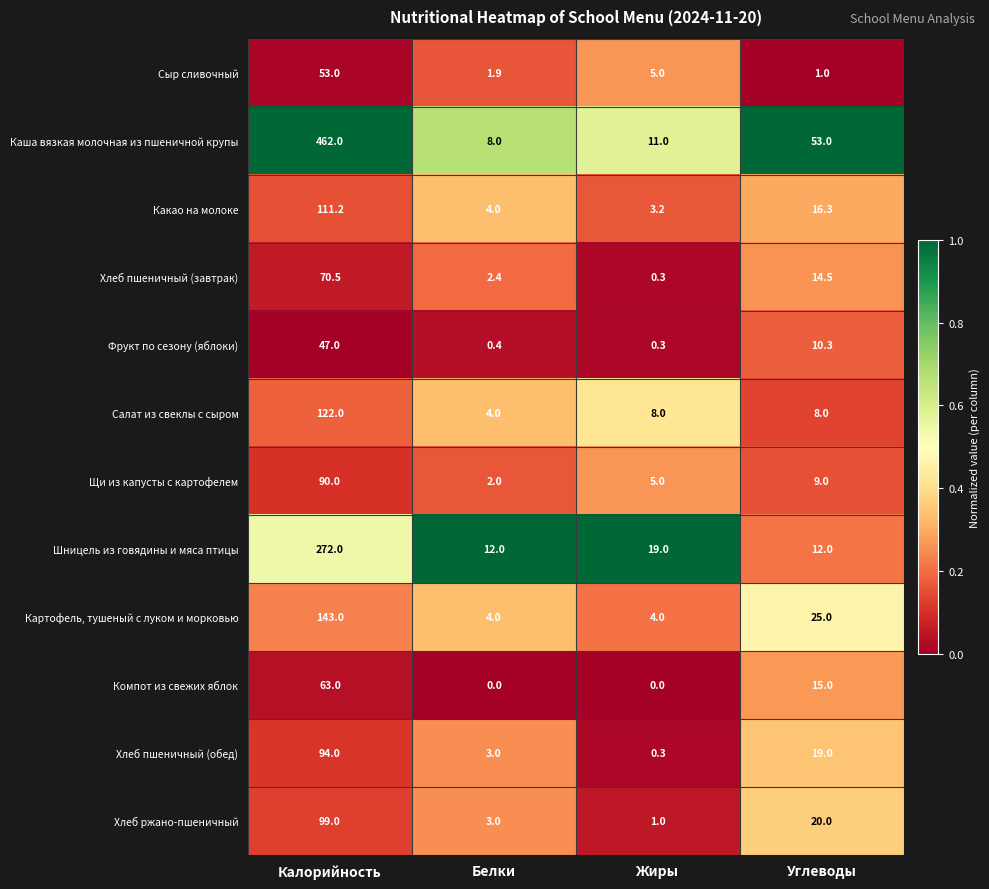

What is the difference between the second highest and minimum values in the Щи из капусты с картофелем series?

7.0